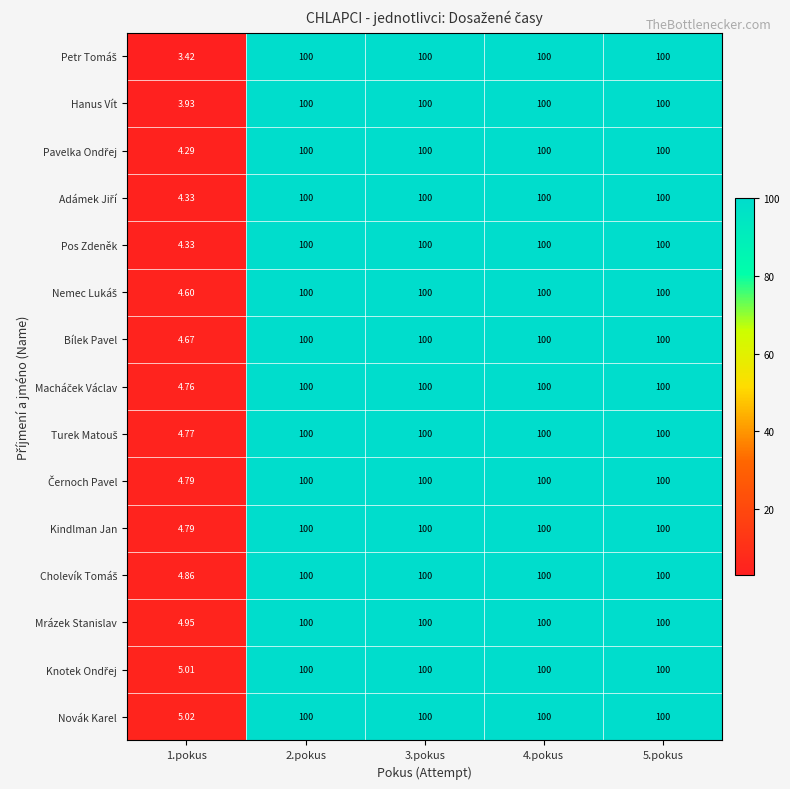

Which series has the largest total across all categories?

Novák Karel